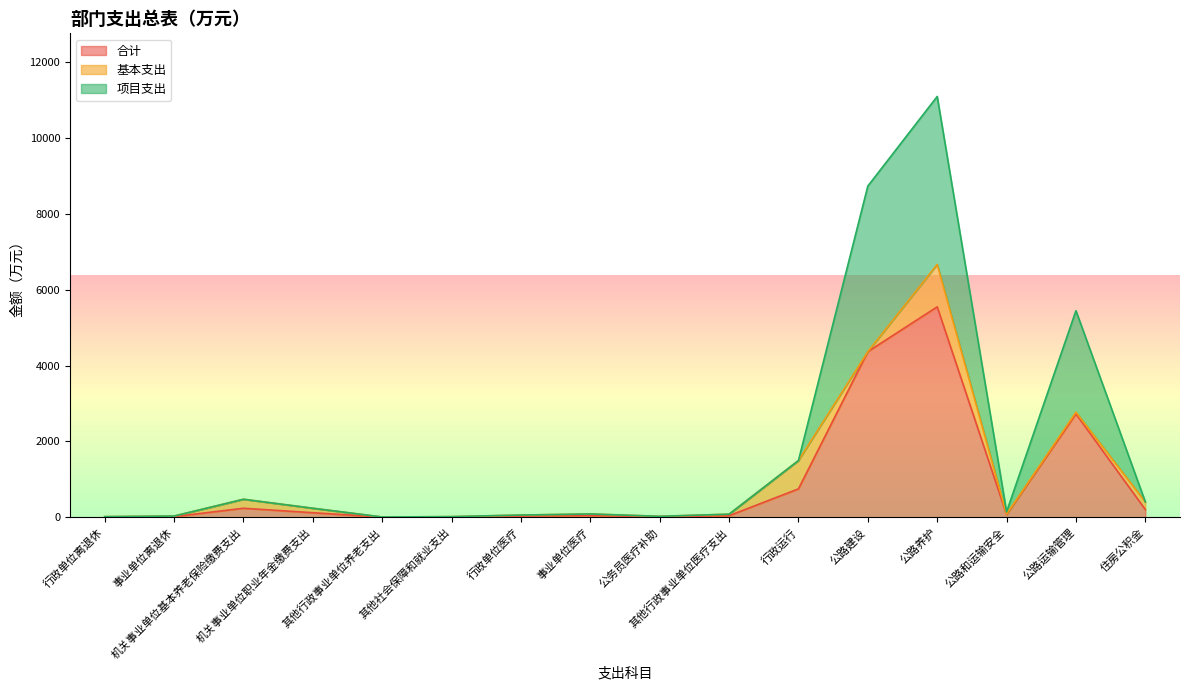

True or false: 项目支出 and 合计 cross at least once.

False